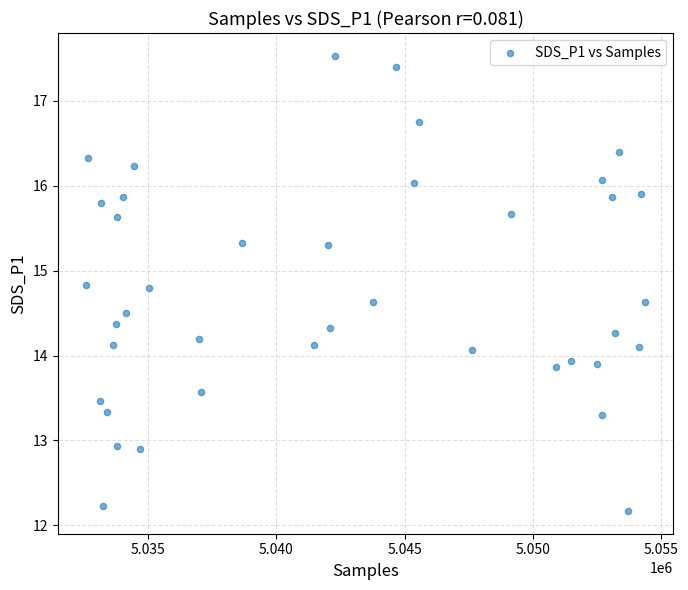

What is the range of Y values (max minus min)?

5.4